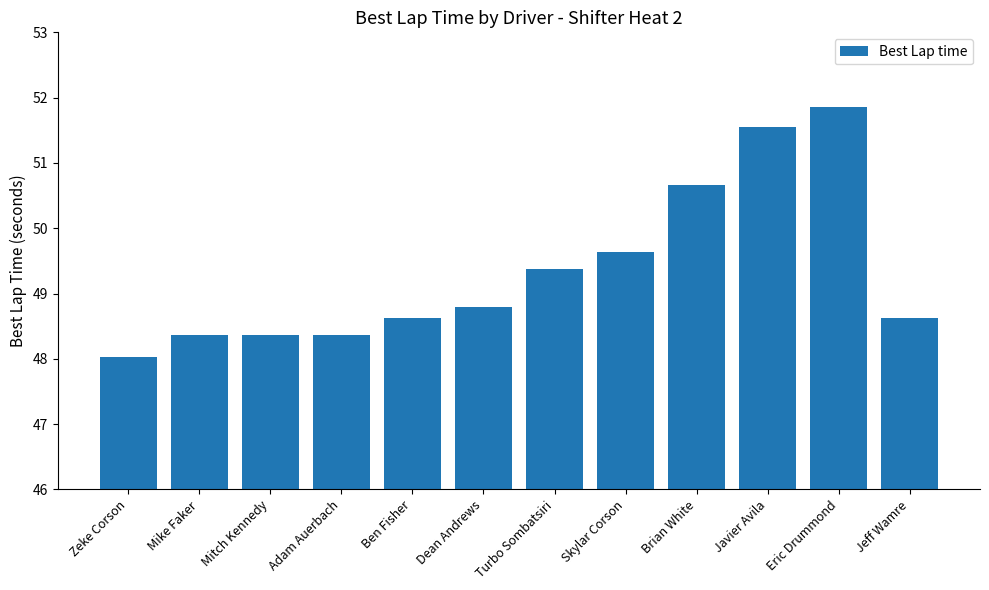

What position from the right is Dean Andrews?

7